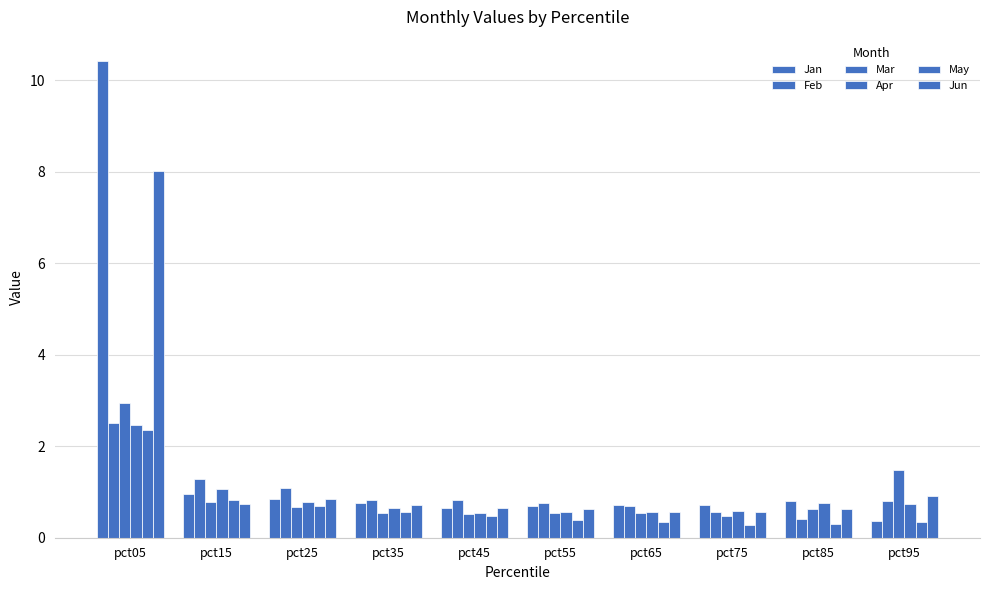

How many categories are shown in the chart?

10